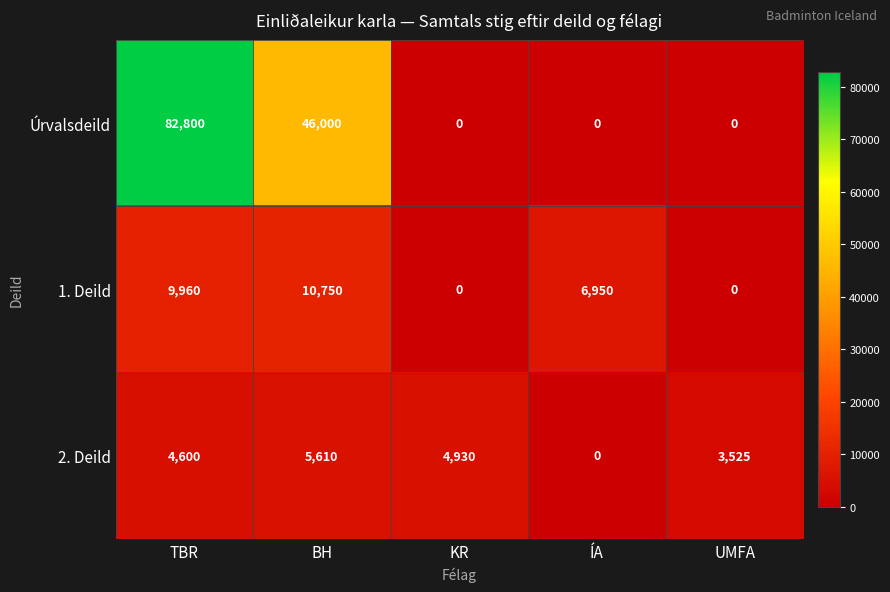

Between TBR and KR, which series saw the biggest shift?

Úrvalsdeild